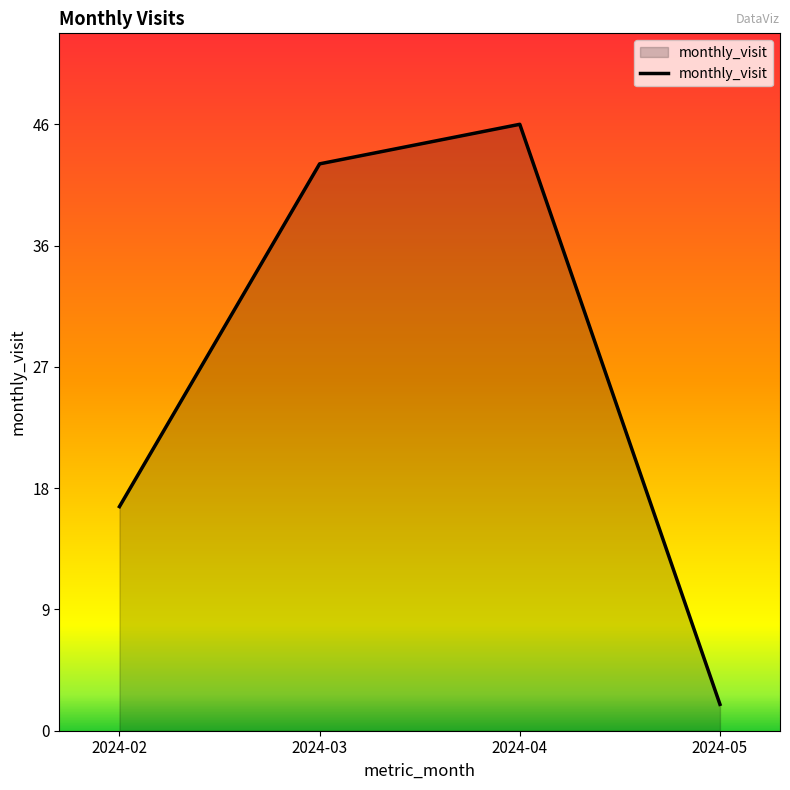

Read the value at 2024-03.

43